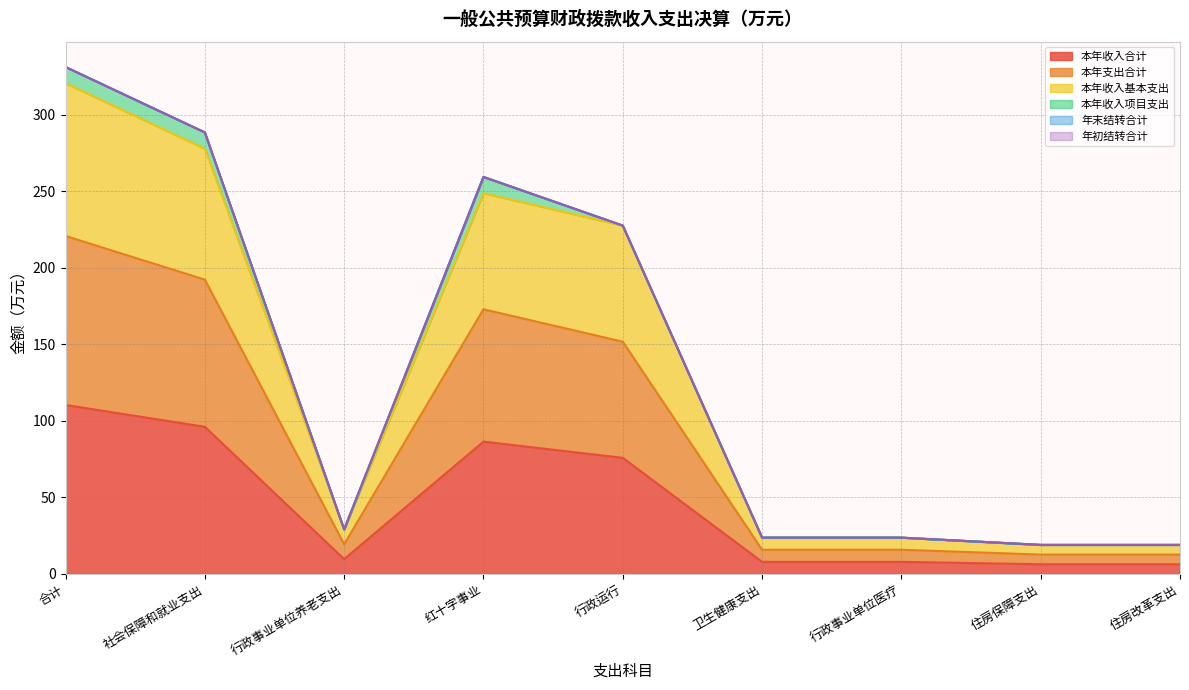

How many values in the 本年支出合计 series are below 19?

4